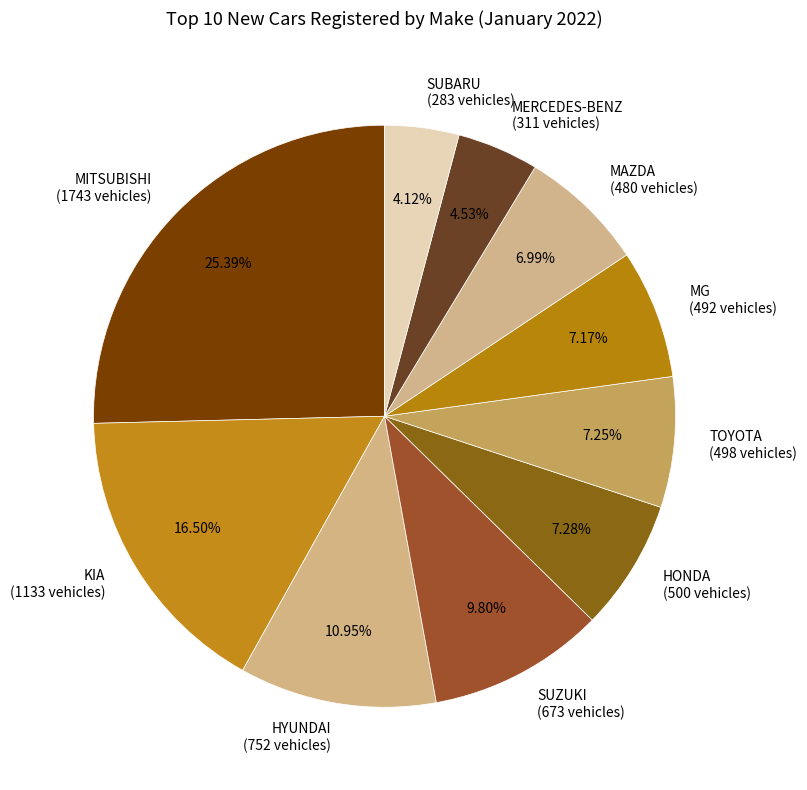

How many slices are in this pie chart?

10